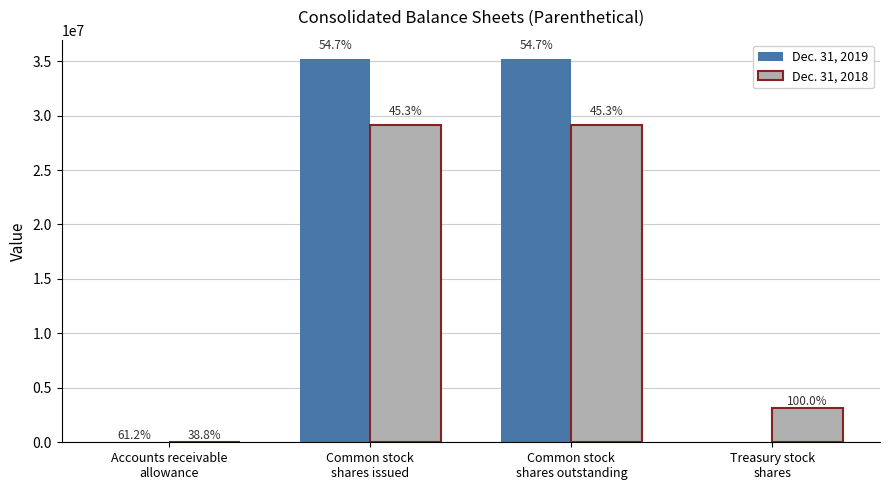

How many Dec. 31, 2018 values are between 3112840 and 29169913?

3